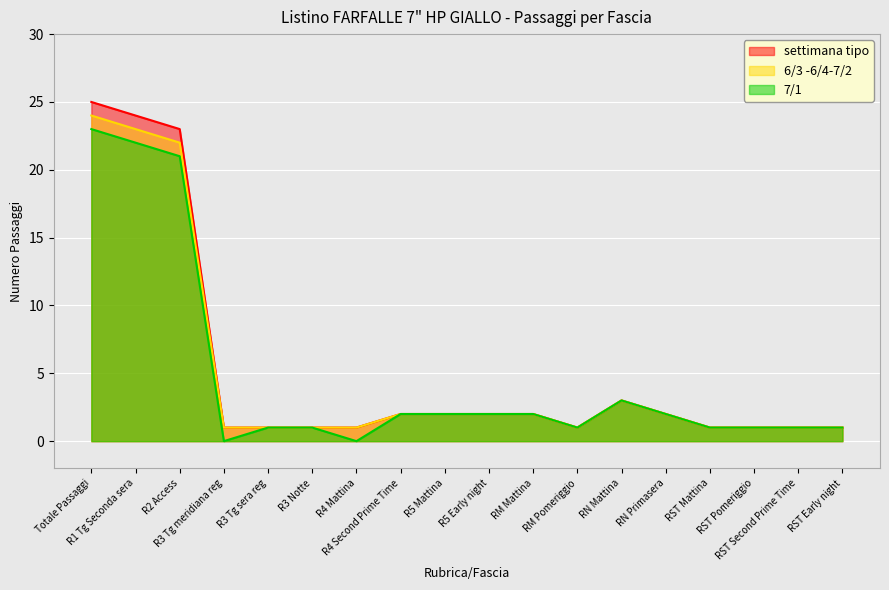

How many interior local peaks does the 6/3 -6/4-7/2 series have?

1